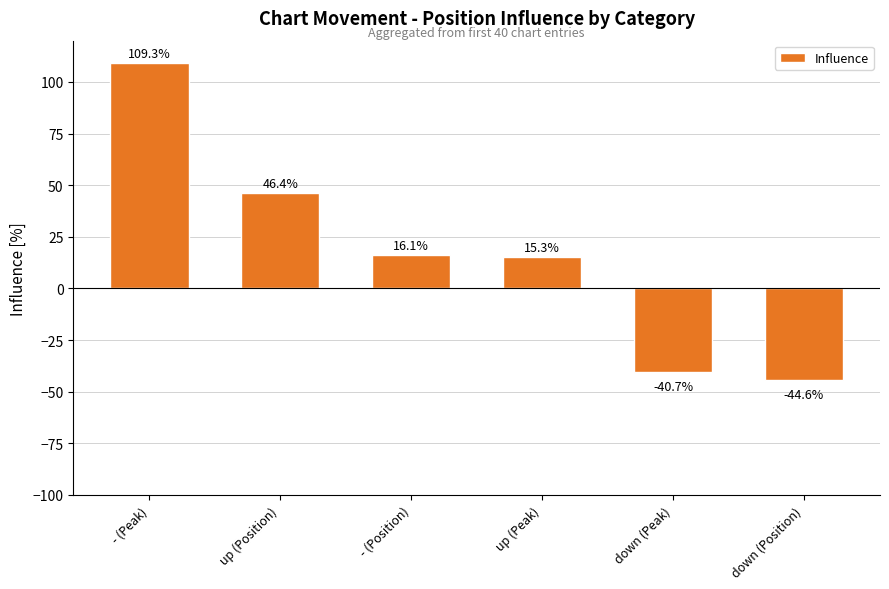

Between up (Position) and up (Peak), which is larger?

up (Position)